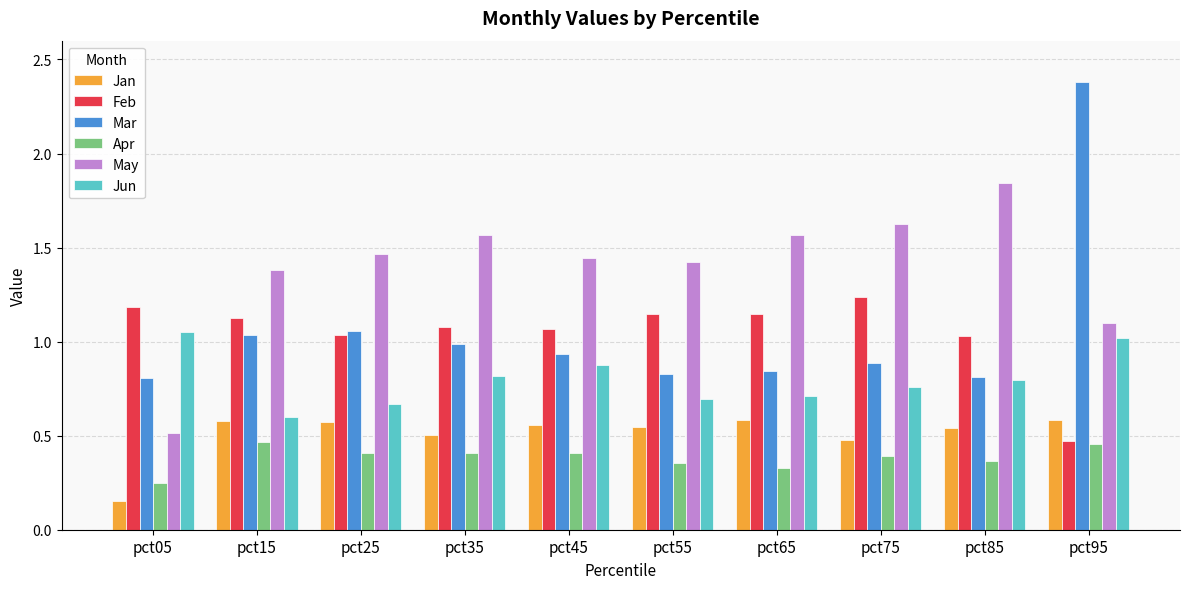

Is it true that Feb equals 1.0 at pct85?

True